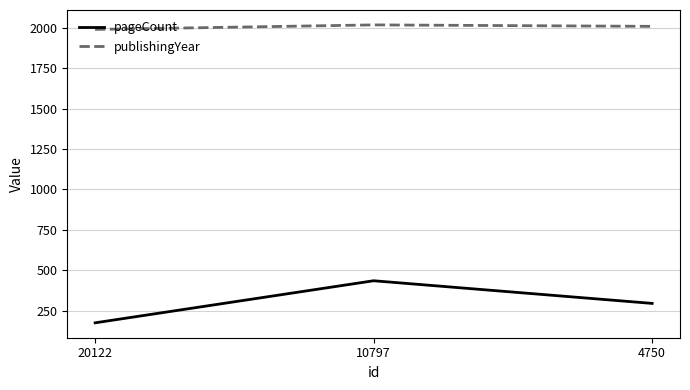

True or false: pageCount has a value of 140 at 4750.

False